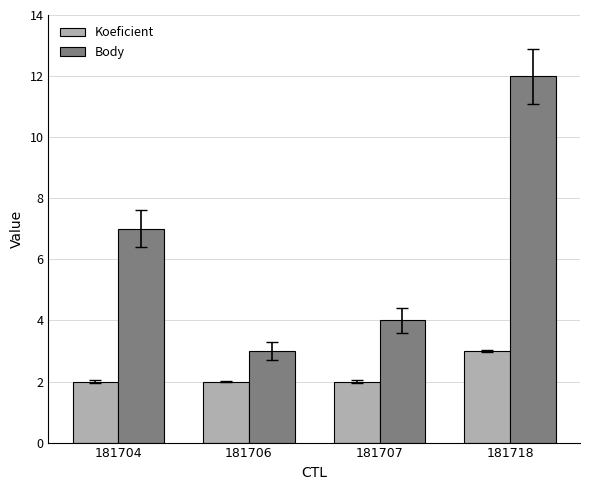

What is the value of the Body bar at the 2nd from the left?

3